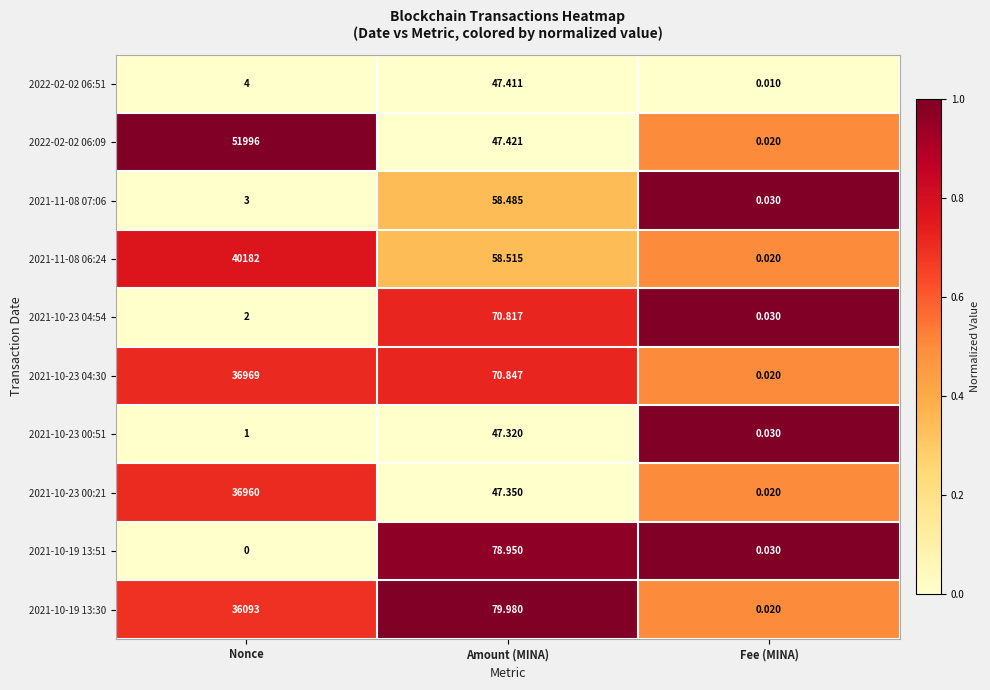

Between Nonce and Fee (MINA), which series saw the biggest shift?

2022-02-02 06:09